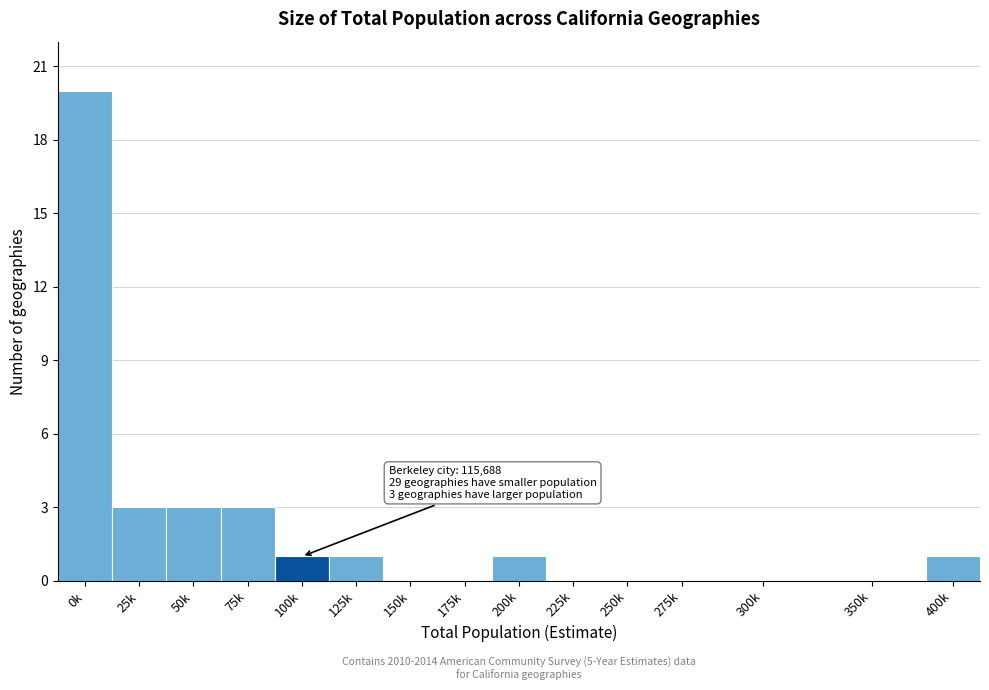

Reading left to right, list all the values displayed in this chart.

0k=20	25k=3	50k=3	75k=3	100k=1	125k=1	150k=0	175k=0	200k=1	225k=0	250k=0	275k=0	300k=0	350k=0	400k=1